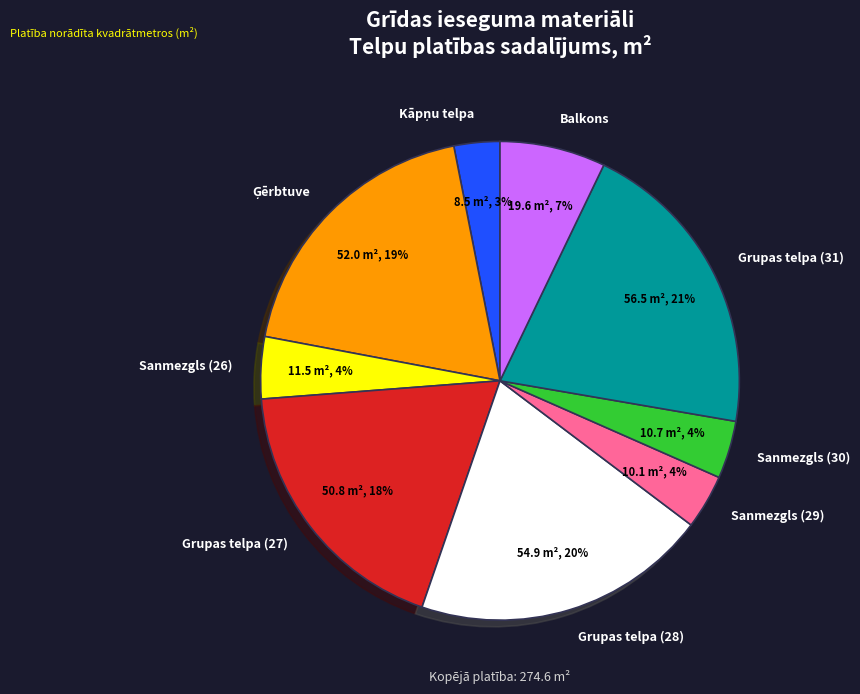

To the nearest percent, what is the difference between the Sanmezgls (26) and Grupas telpa (28) slice percentages?

16%